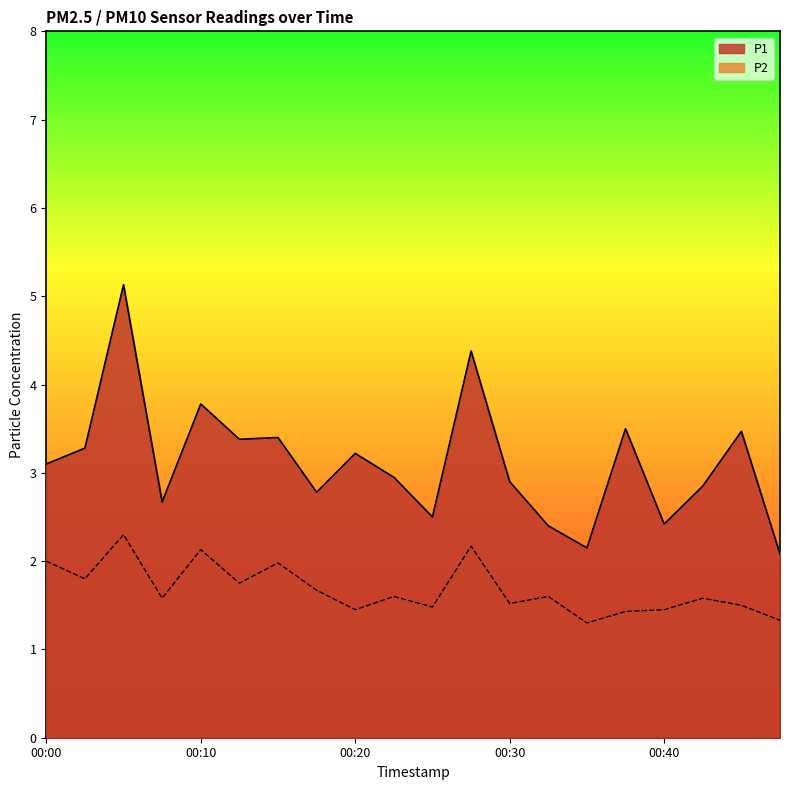

At which category does P2 reach its first local peak?

00:05